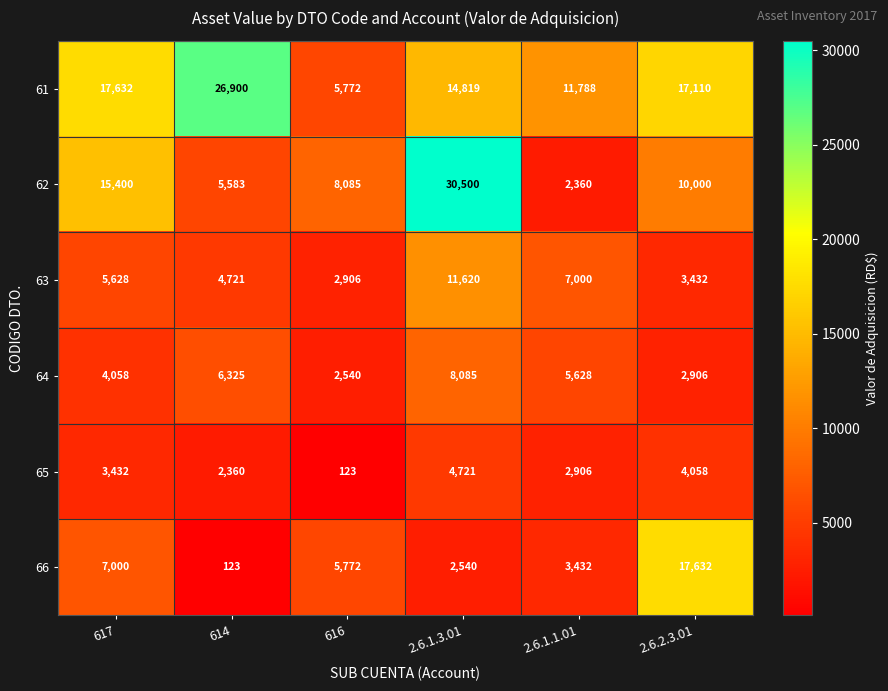

What is the difference between the maximum and minimum values in the 61 series?

21128